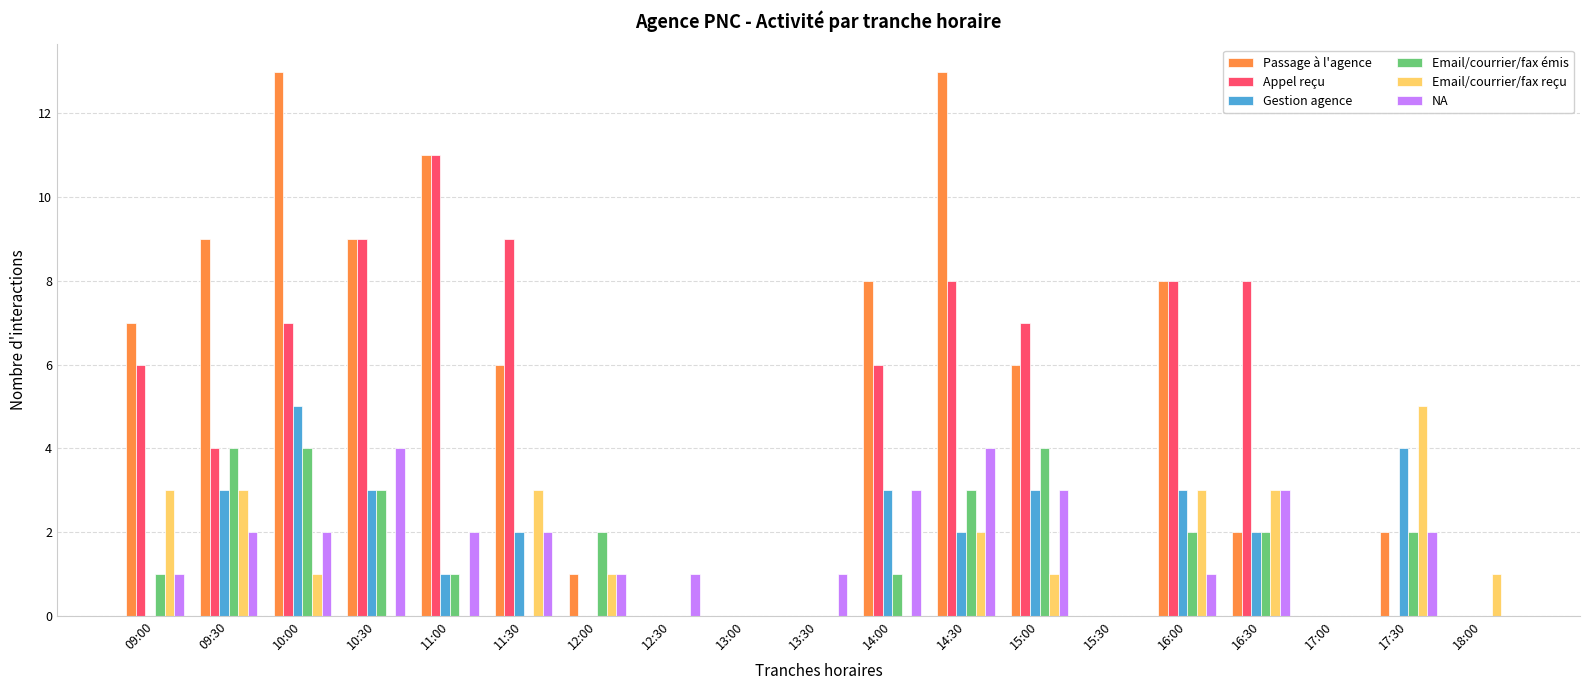

How many groups of bars are there?

19